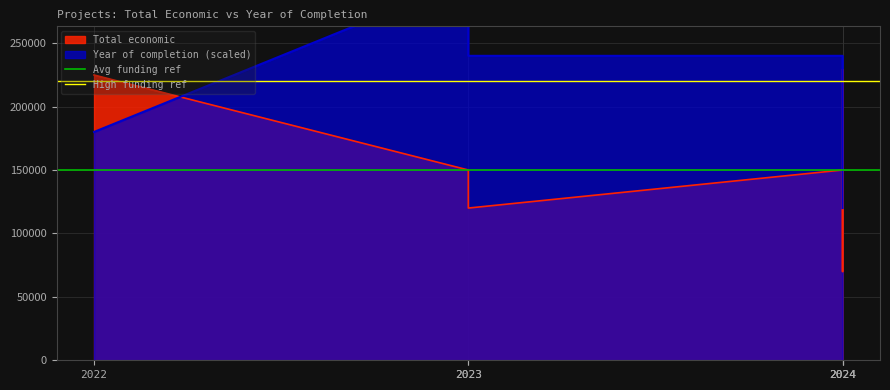

What is the value of the Avg funding ref point at the 2nd from the left?

150000